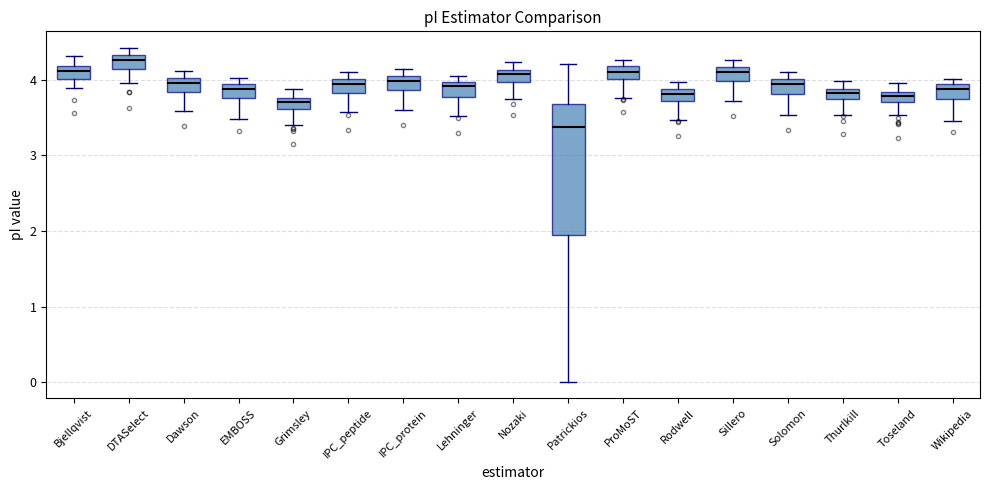

Where is the upper edge of the box for Wikipedia on the y-axis? The values are not printed on the chart, so give them approximately, as read against the axis.

3.9